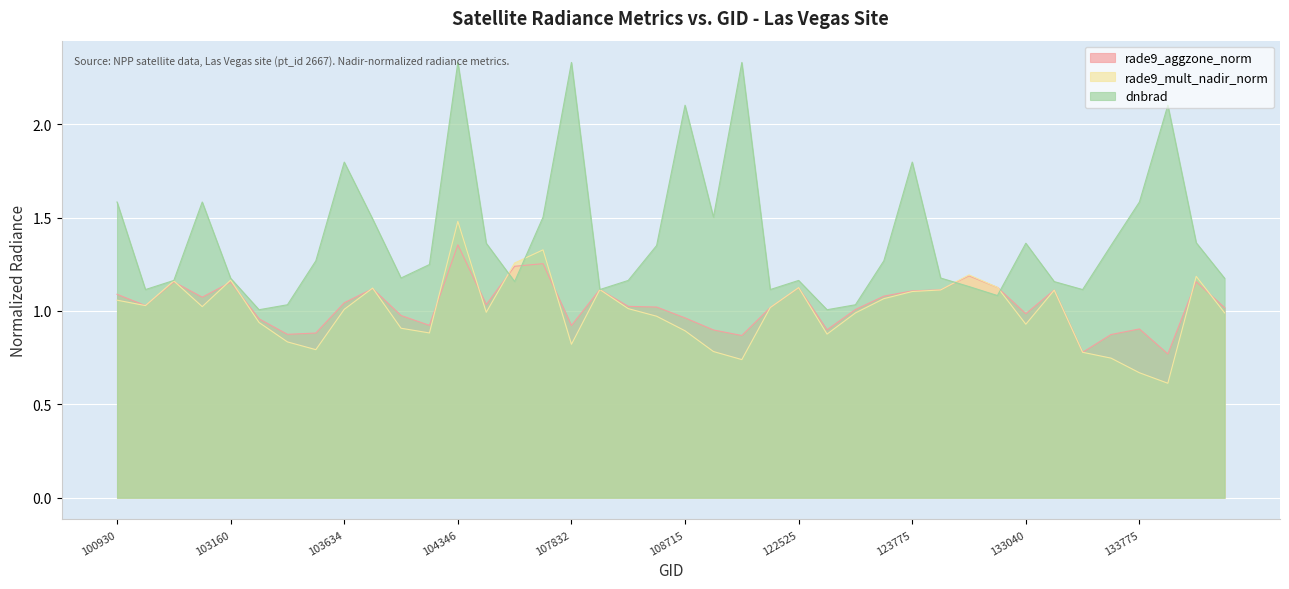

How many values in the rade9_mult_nadir_norm series exceed 1?

21